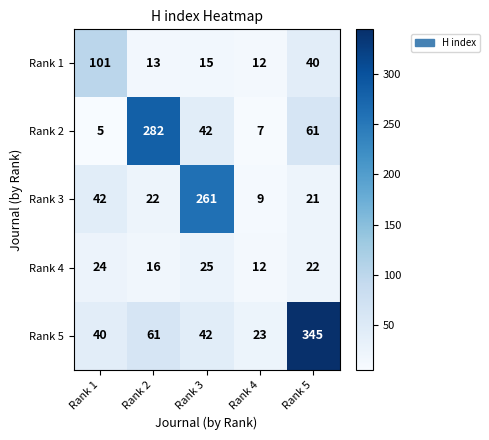

At which category is the sum across all series the highest?

Rank 5